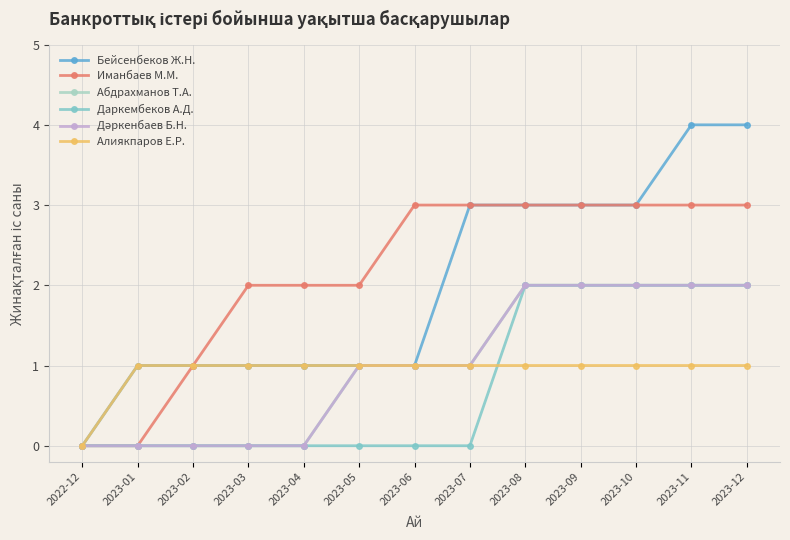

Does the chart have visible grid lines?

Yes